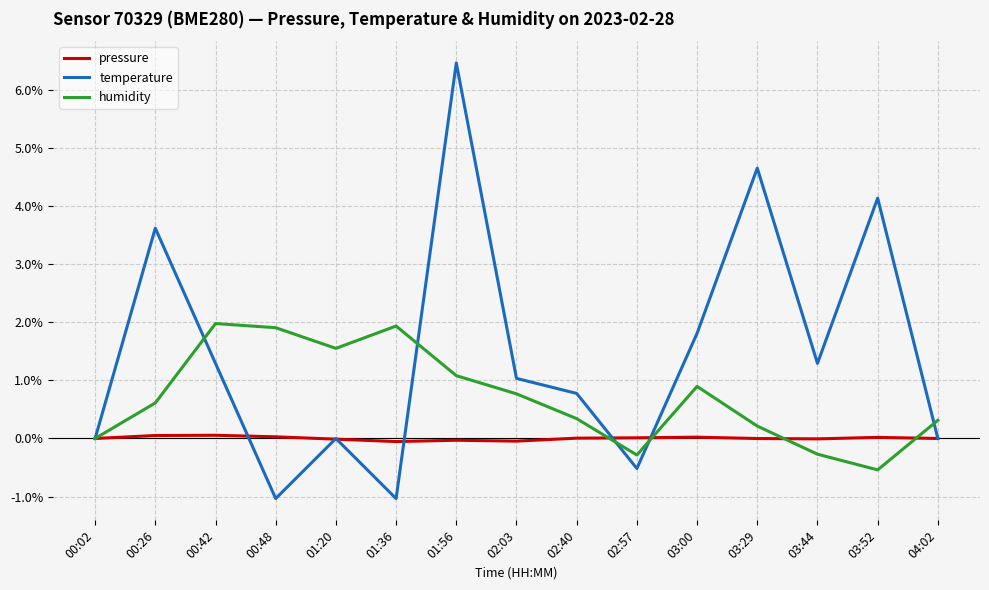

What is the highest value of the temperature series?

6.5